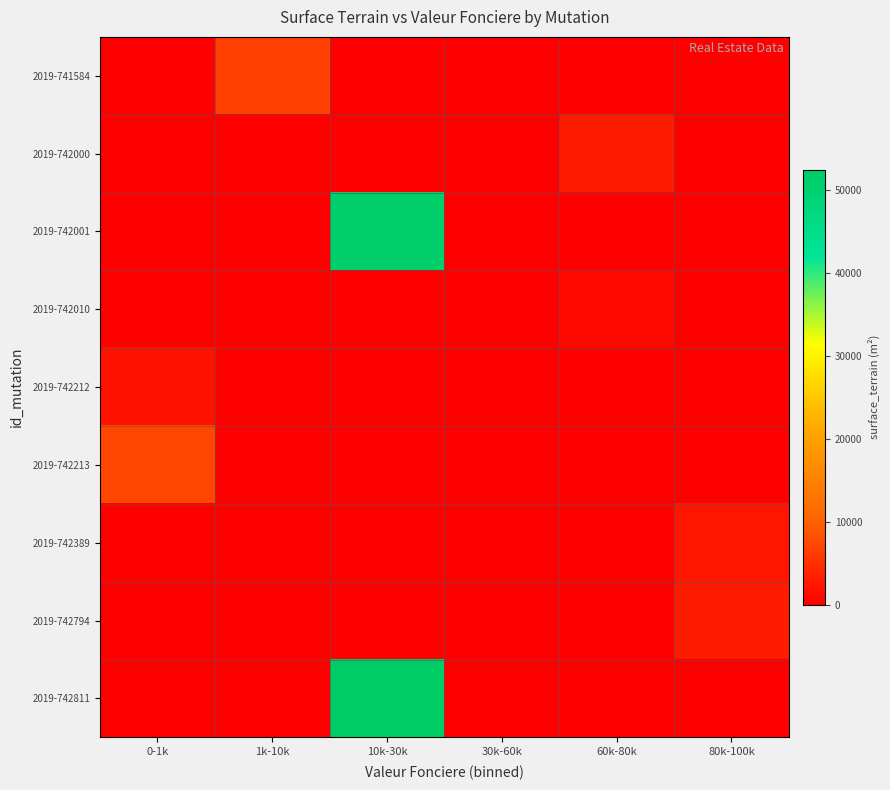

What is the total value across all series at 0-1k?

9253